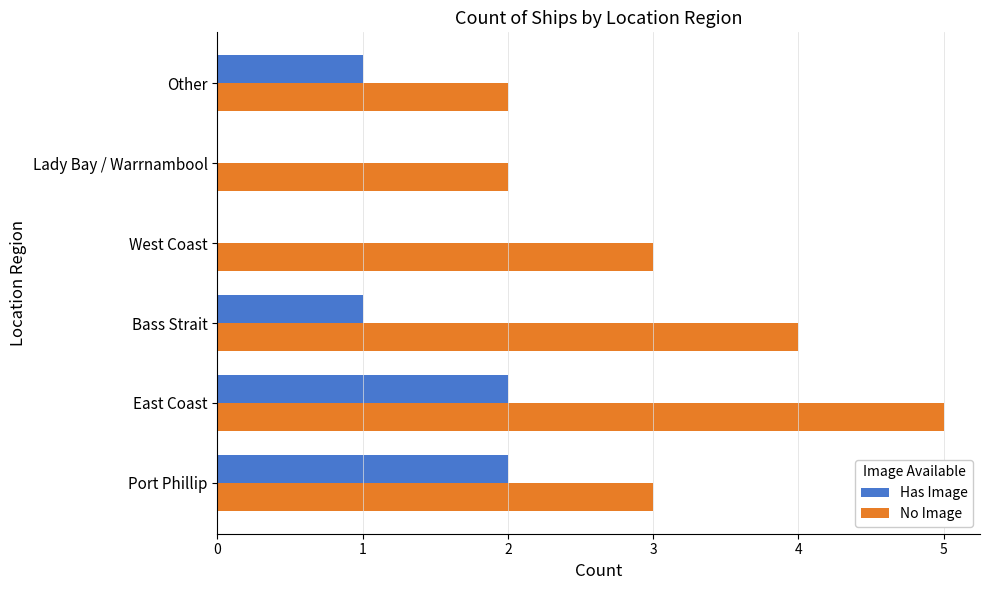

Which category has the highest value in the No Image series?

East Coast